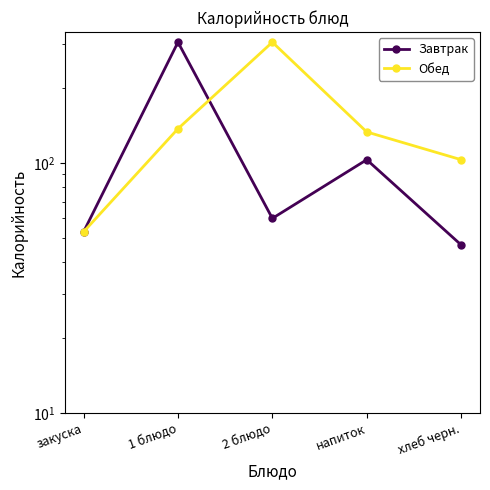

True or false: Обед and Завтрак intersect in this chart.

True